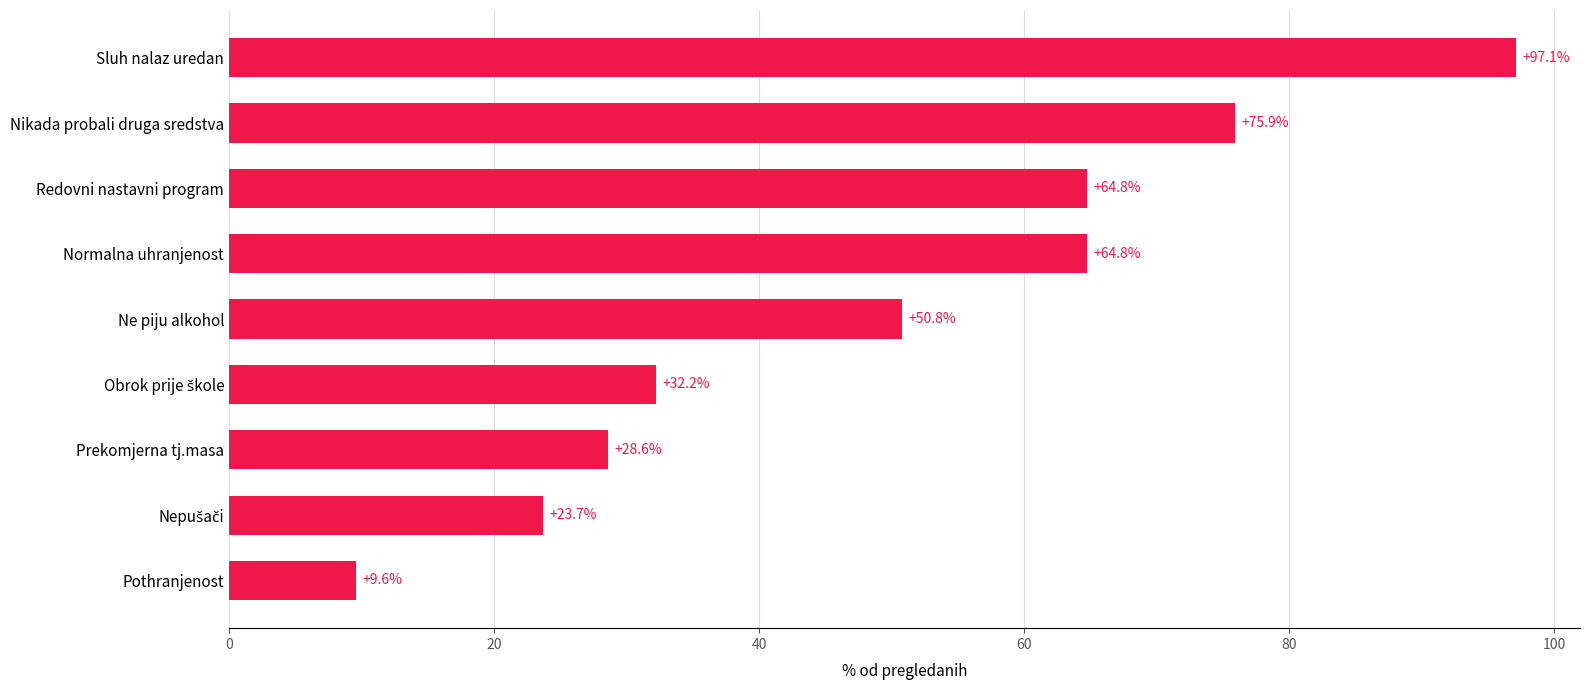

What is the difference between the maximum and second lowest values?

73.4